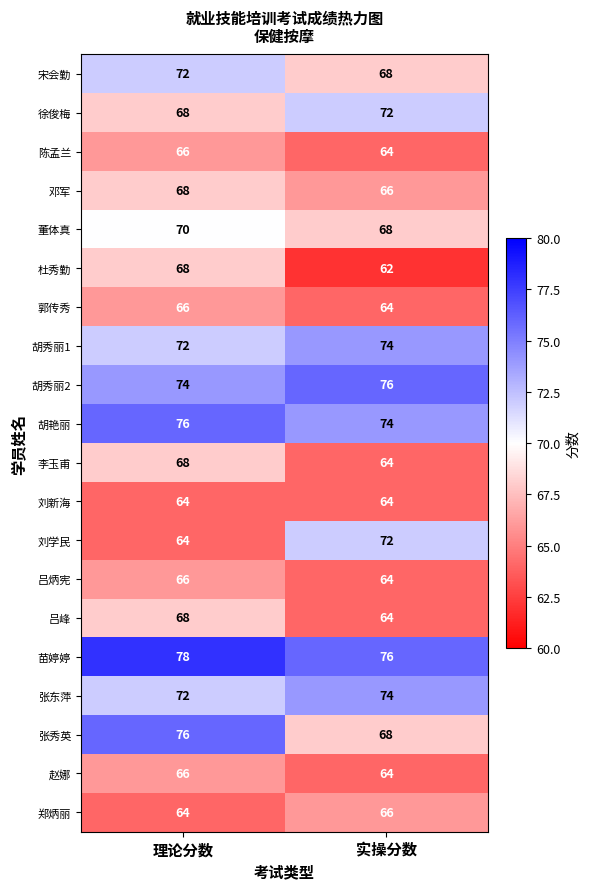

What is the minimum value for 郑炳丽?

64